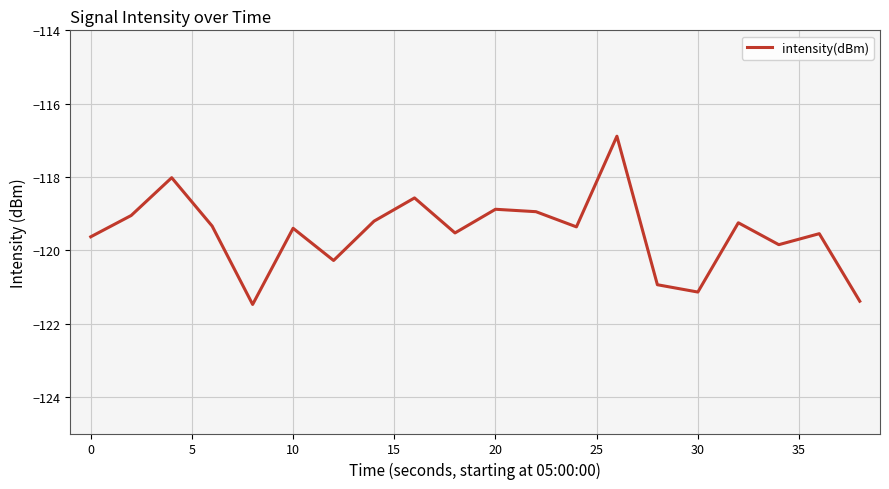

What is the minimum value shown in the chart?

-121.5